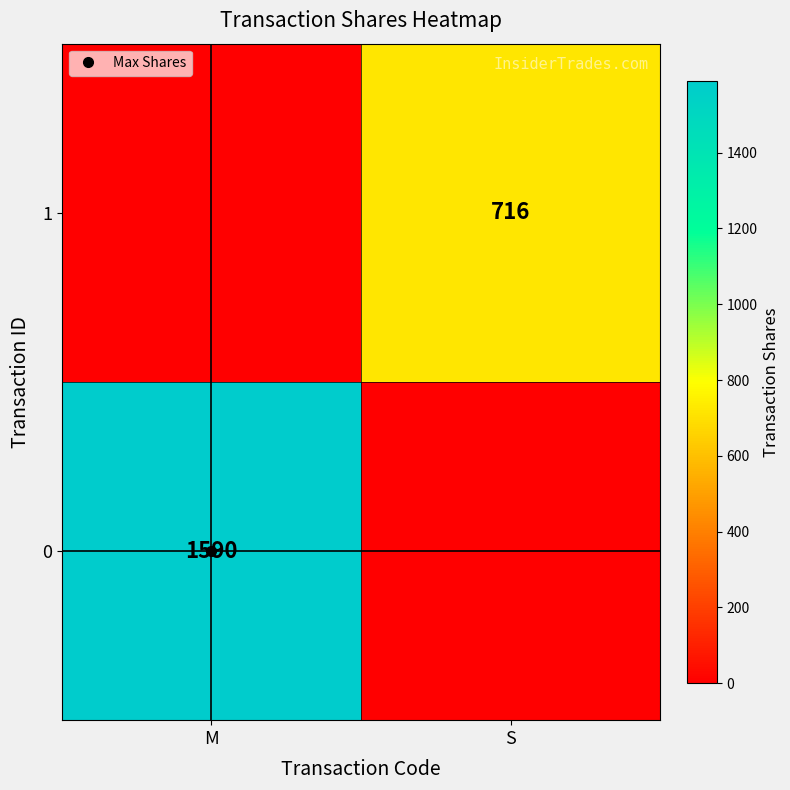

What is the difference between the maximum and minimum values in the 0 series?

1590